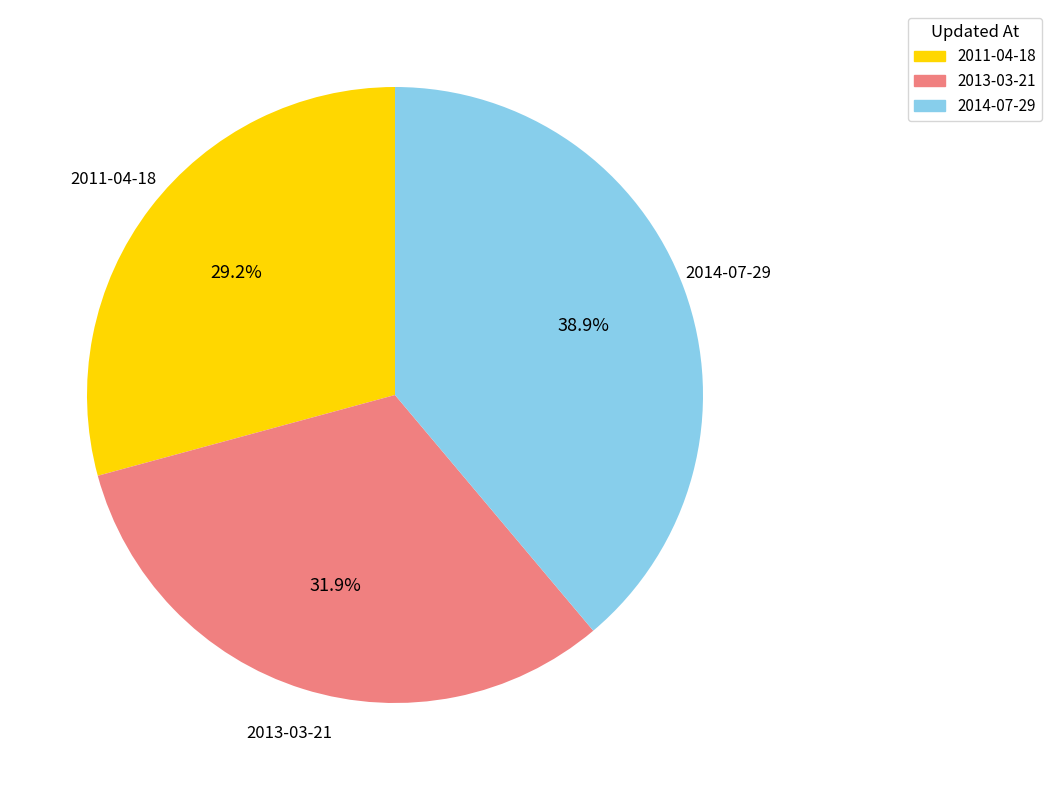

To the nearest percent, what is the difference between the 2011-04-18 and 2014-07-29 slice percentages?

10%